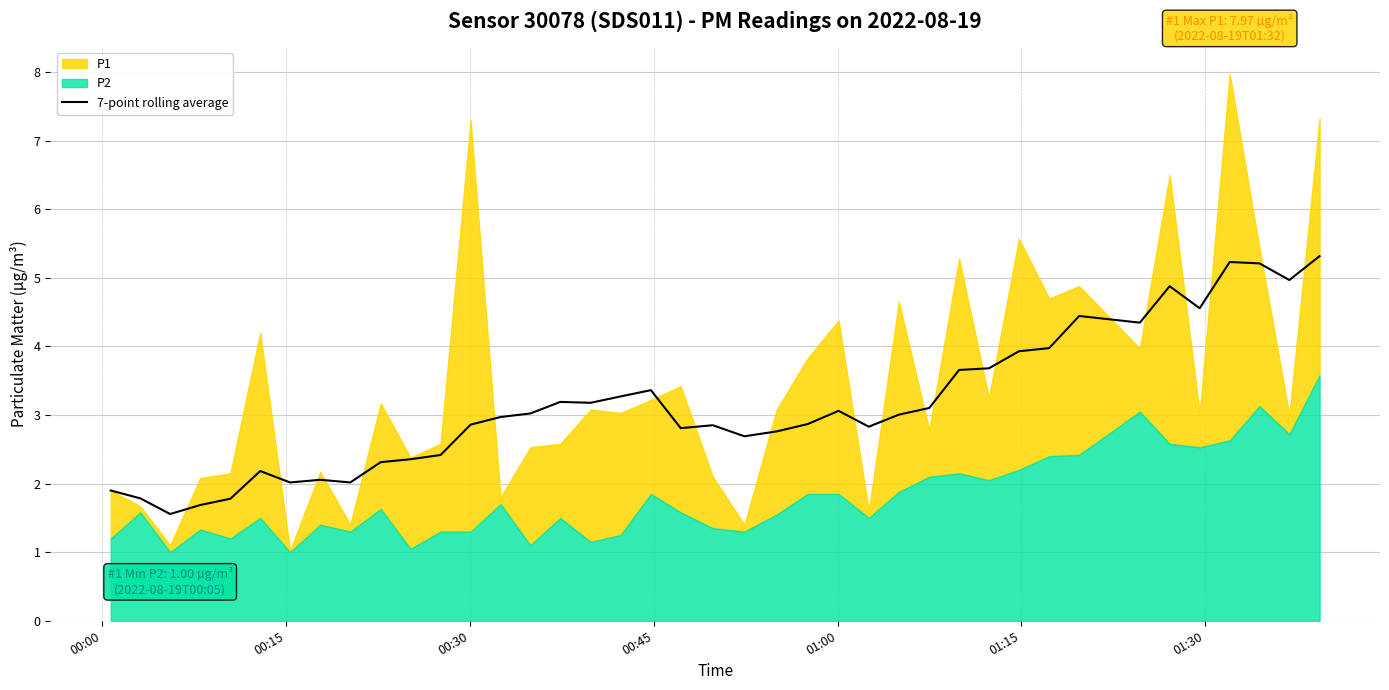

What is the difference between the maximum and minimum values?

3.8